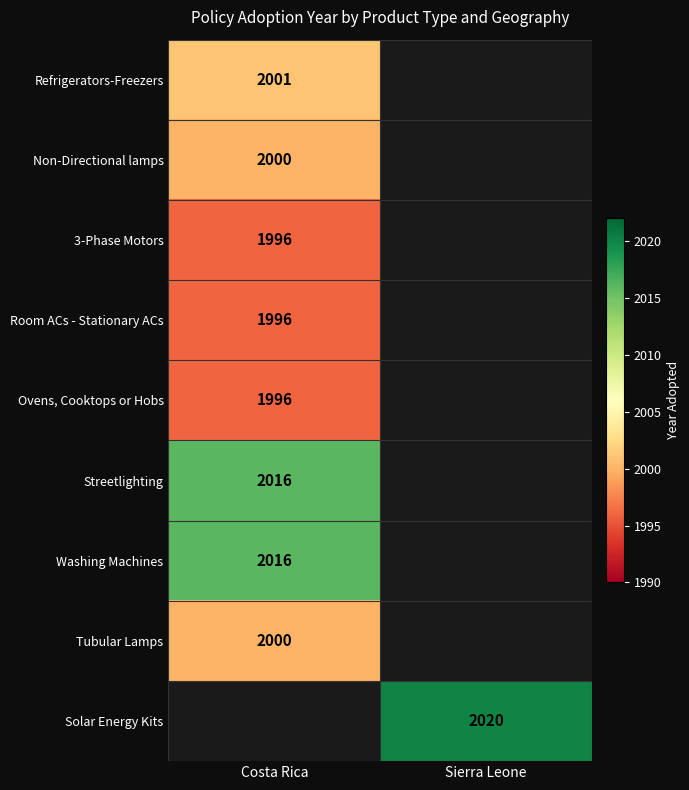

Is it true that Non-Directional lamps equals 2000 at Costa Rica?

True